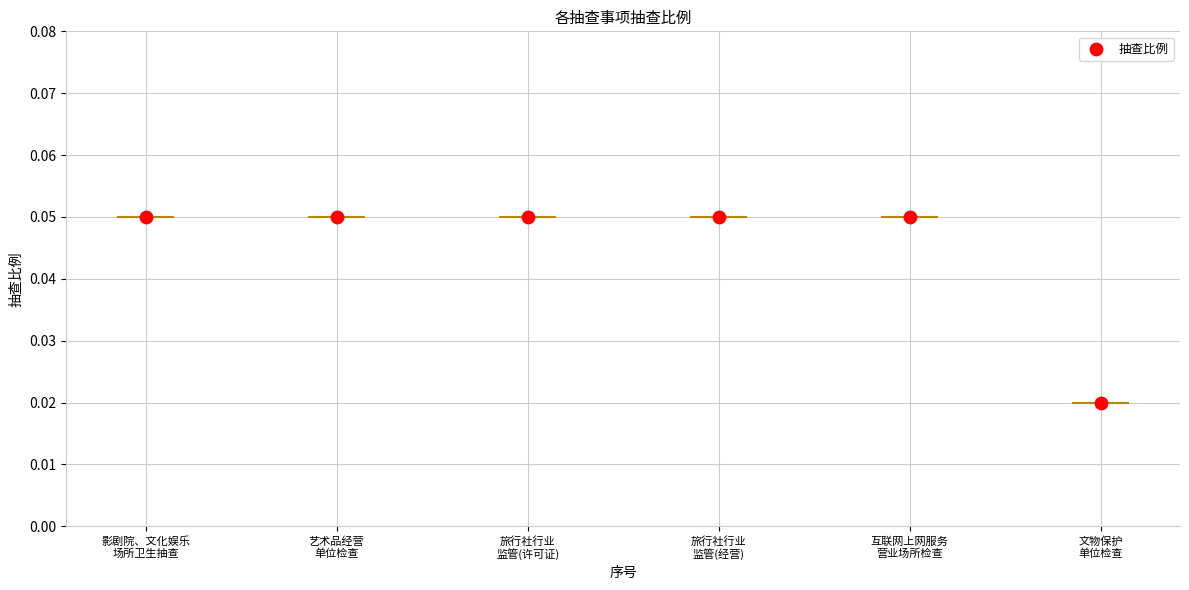

Which has a higher value, 文物保护
单位检查 or 旅行社行业
监管(经营)?

旅行社行业
监管(经营)